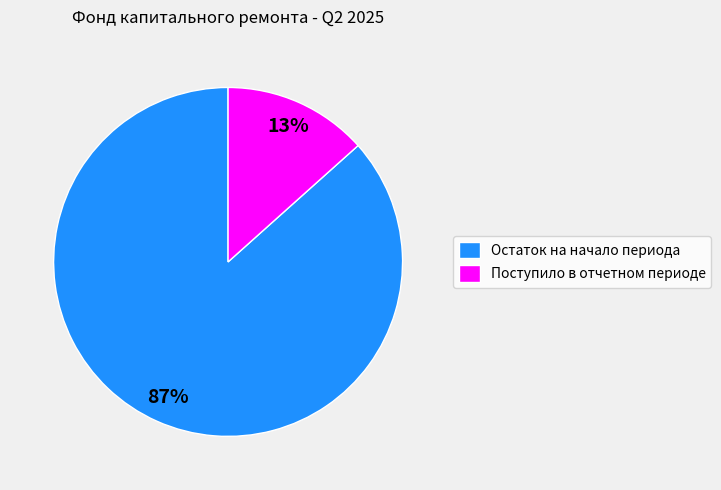

How many slices are in this pie chart?

2